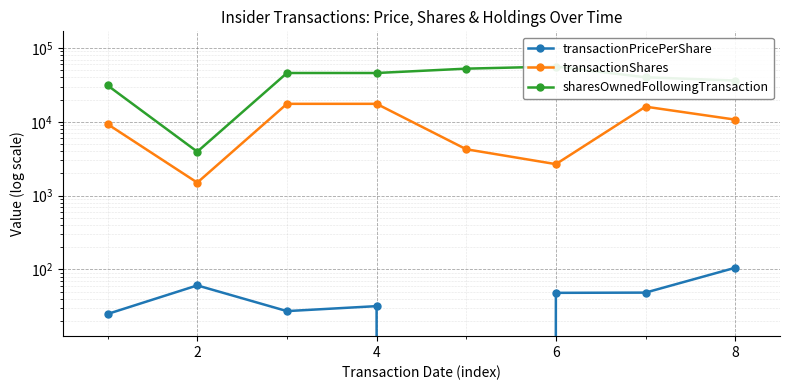

How many interior local peaks does the transactionShares series have?

1